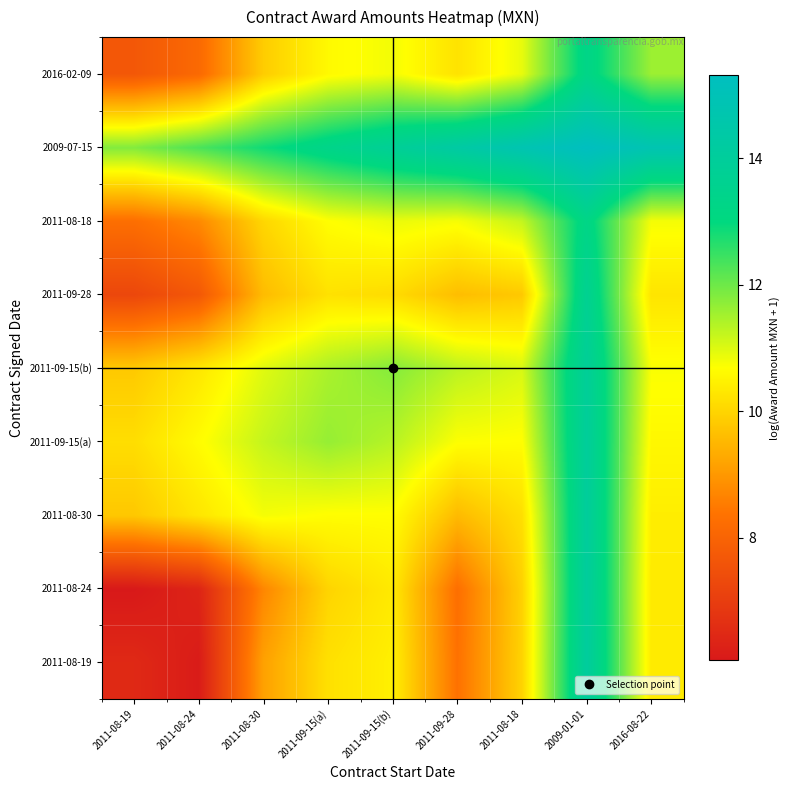

Reading left to right, extract all data points from this chart.

2011-08-19: 2011-08-19=6.5	2011-08-24=6.1	2011-08-30=9.1	2011-09-15(a)=10.2	2011-09-15(b)=10.4	2011-09-28=8.3	2011-08-18=10.0	2009-01-01=14.1	2016-08-22=10.4
2011-08-24: 2011-08-19=6.1	2011-08-24=6.4	2011-08-30=8.7	2011-09-15(a)=10.0	2011-09-15(b)=10.3	2011-09-28=8.3	2011-08-18=9.9	2009-01-01=14.1	2016-08-22=10.4
2011-08-30: 2011-08-19=9.8	2011-08-24=10.3	2011-08-30=10.8	2011-09-15(a)=10.7	2011-09-15(b)=10.7	2011-09-28=9.6	2011-08-18=10.2	2009-01-01=14.0	2016-08-22=10.4
2011-09-15(a): 2011-08-19=10.1	2011-08-24=10.6	2011-08-30=11.2	2011-09-15(a)=11.6	2011-09-15(b)=11.3	2011-09-28=10.7	2011-08-18=10.7	2009-01-01=14.0	2016-08-22=10.6
2011-09-15(b): 2011-08-19=9.8	2011-08-24=10.3	2011-08-30=11.0	2011-09-15(a)=11.4	2011-09-15(b)=11.8	2011-09-28=11.3	2011-08-18=11.1	2009-01-01=13.9	2016-08-22=10.7
2011-09-28: 2011-08-19=7.3	2011-08-24=7.7	2011-08-30=9.6	2011-09-15(a)=10.2	2011-09-15(b)=10.1	2011-09-28=9.6	2011-08-18=9.8	2009-01-01=13.7	2016-08-22=10.3
2011-08-18: 2011-08-19=8.3	2011-08-24=8.8	2011-08-30=10.0	2011-09-15(a)=10.7	2011-09-15(b)=10.9	2011-09-28=10.8	2011-08-18=11.2	2009-01-01=13.3	2016-08-22=10.8
2009-07-15: 2011-08-19=11.8	2011-08-24=12.3	2011-08-30=12.8	2011-09-15(a)=13.4	2011-09-15(b)=13.8	2011-09-28=14.3	2011-08-18=14.8	2009-01-01=15.3	2016-08-22=14.8
2016-02-09: 2011-08-19=7.7	2011-08-24=8.1	2011-08-30=9.9	2011-09-15(a)=10.6	2011-09-15(b)=10.8	2011-09-28=10.2	2011-08-18=10.9	2009-01-01=13.3	2016-08-22=11.6